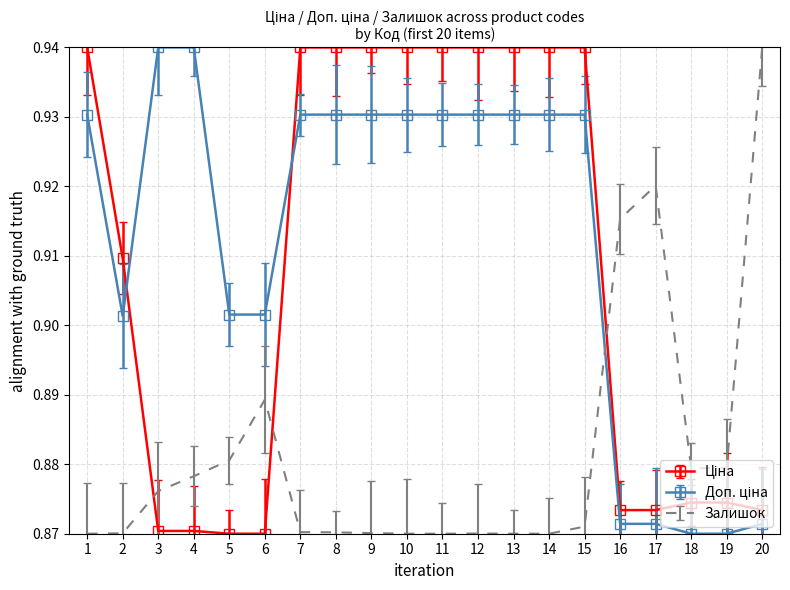

At which label does Залишок reach its peak?

20